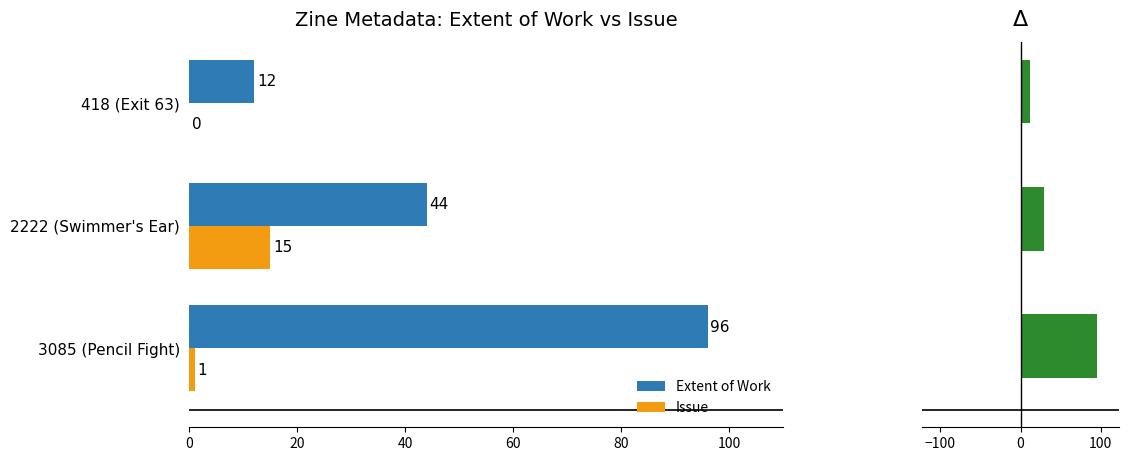

Reading right to left, transcribe all the data shown in this chart.

Extent of Work: 40=12	20=44	0=96
Issue: 40=0	20=15	0=1
Δ (Extent - Issue): 40=12	20=29	0=95